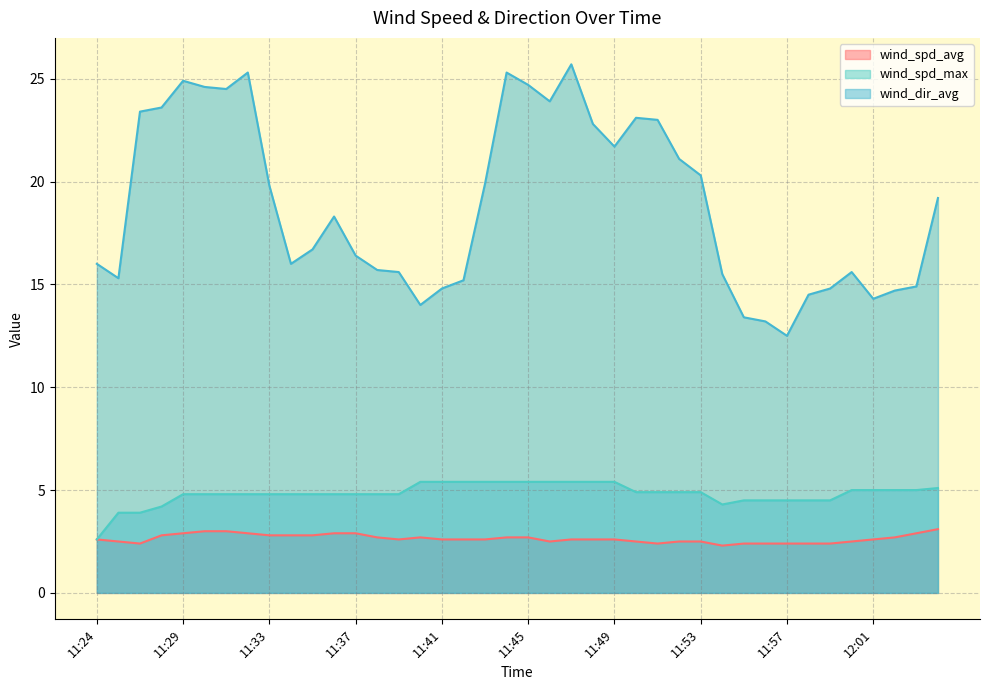

What is the difference between the wind_spd_max values at 11:28 and 11:38?

0.6